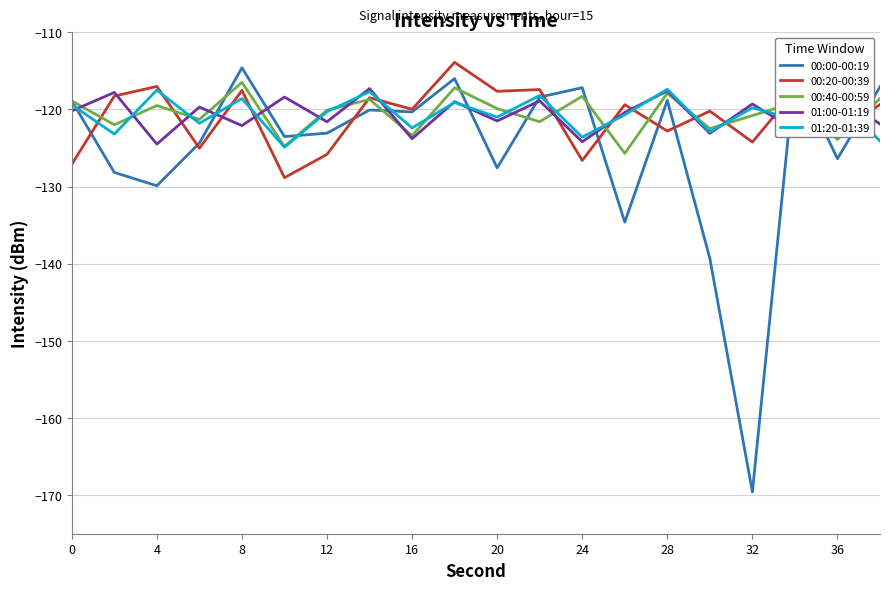

True or false: 00:20-00:39 has more than 2 interior local peaks.

True